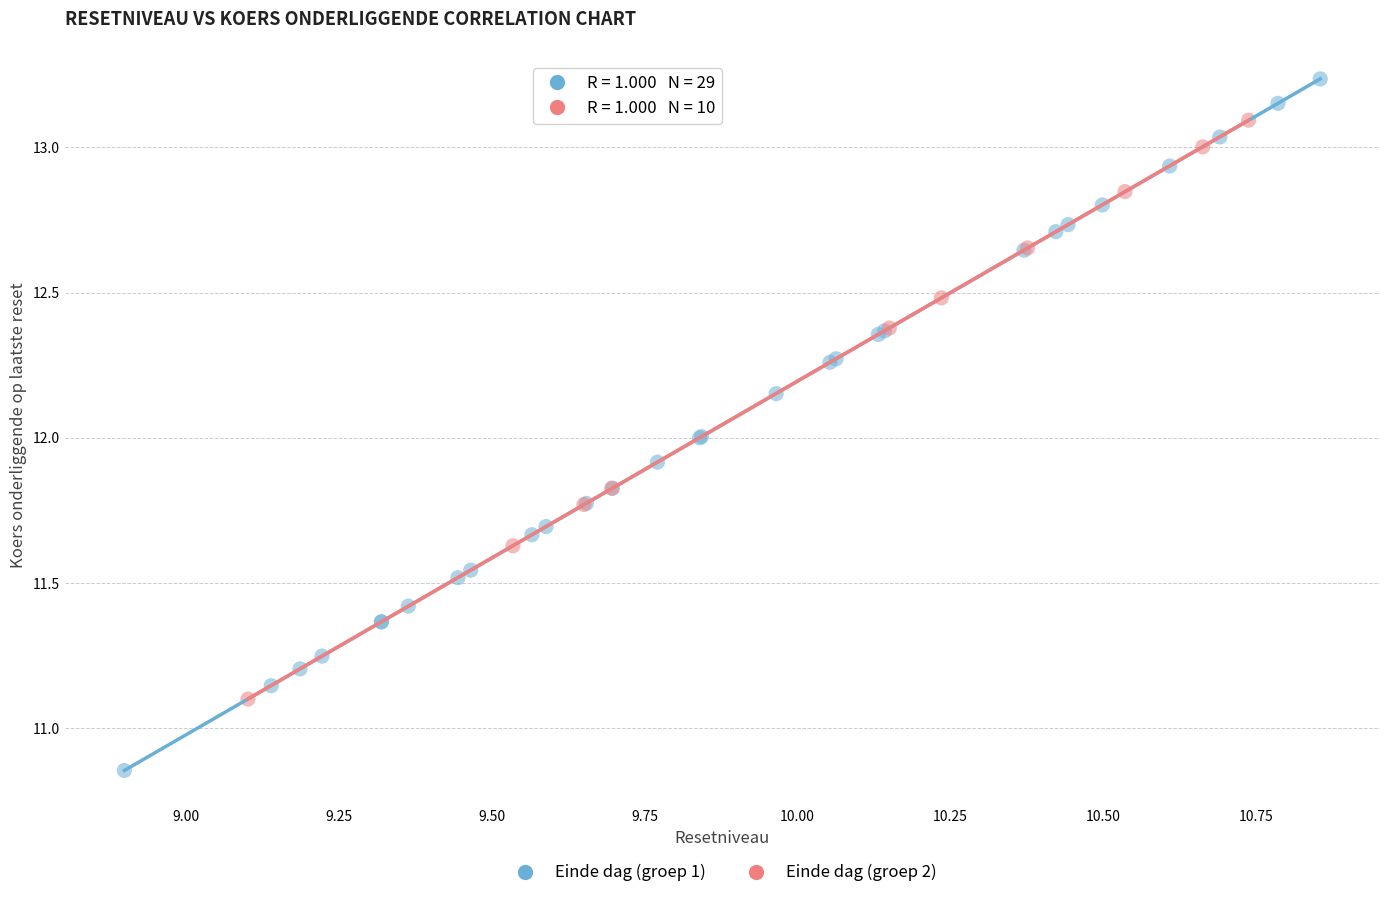

Which series reaches the maximum Y coordinate?

Einde dag (groep 1)